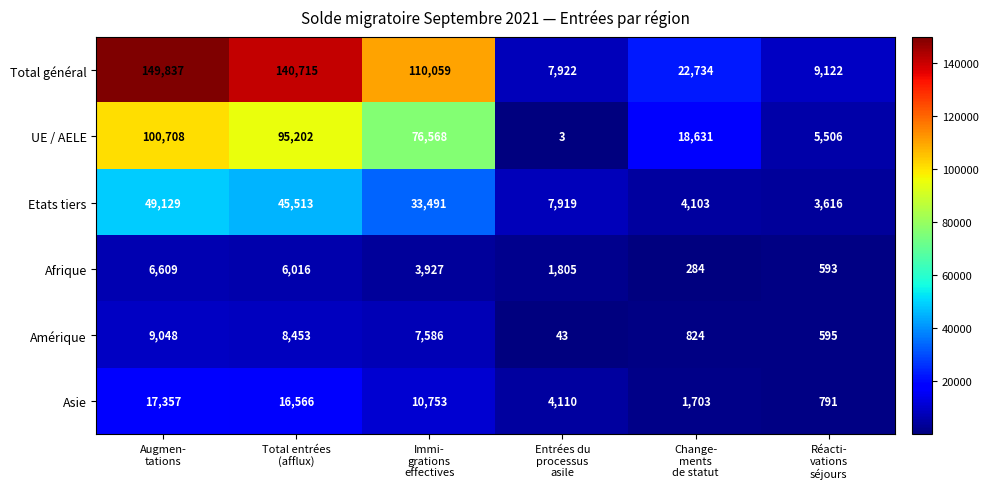

How many distinct data groups are displayed?

6